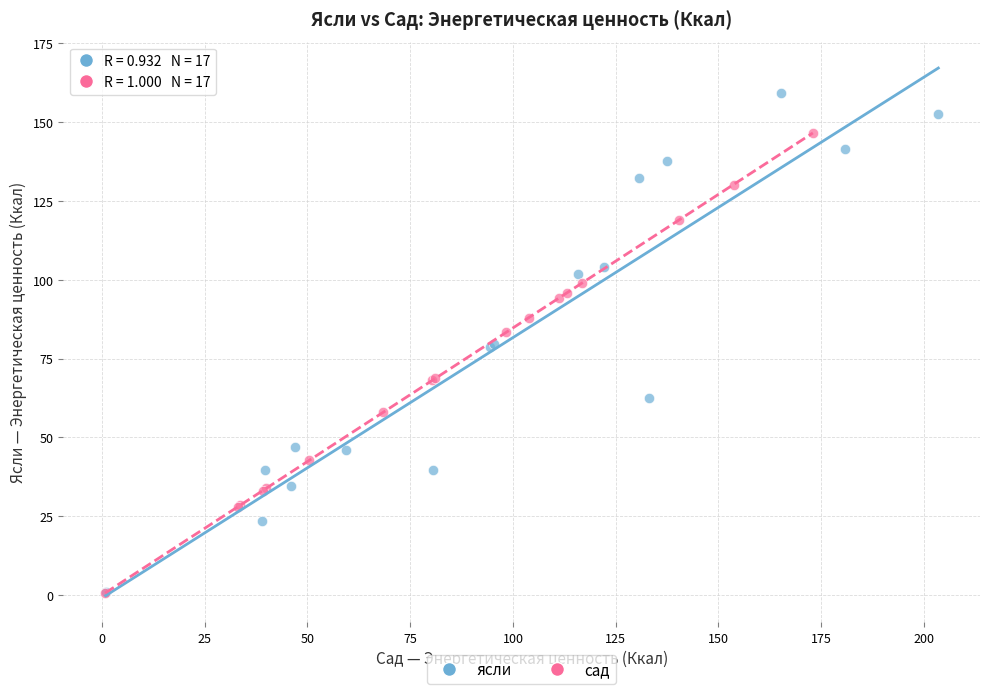

Which series contains the highest Y value?

ясли